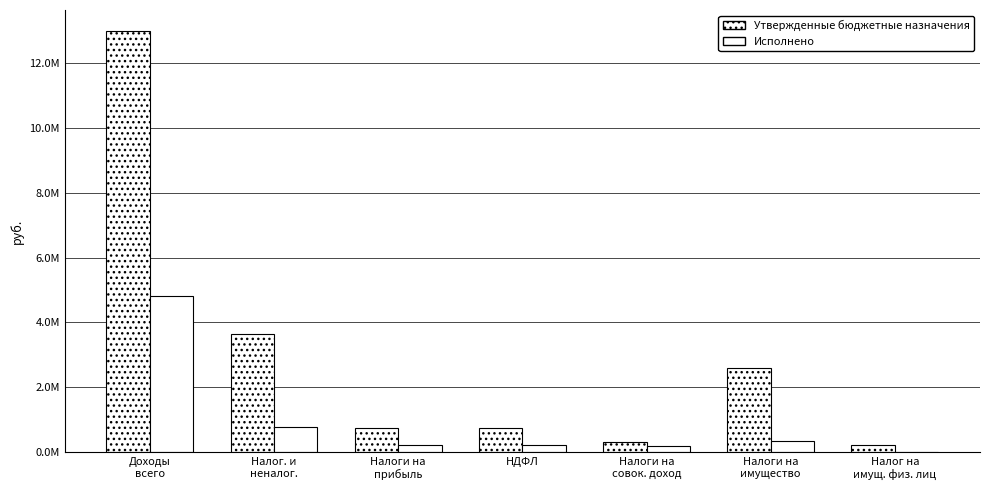

What position from the left is Налог. и
неналог.?

2